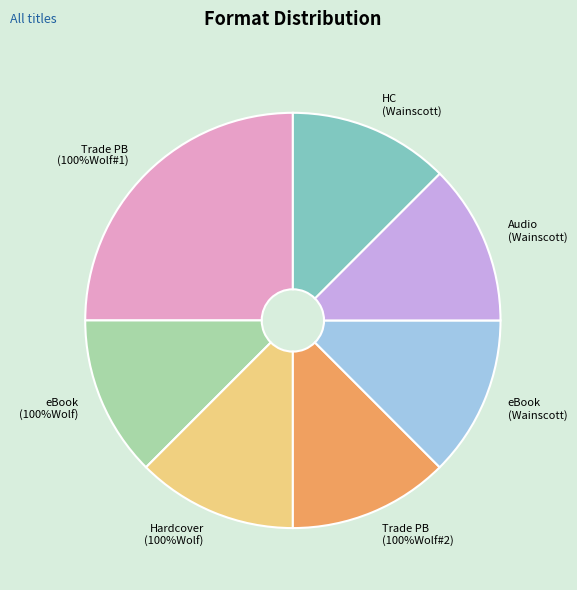

True or false: eBook (100%Wolf) accounts for 12% of the total.

True